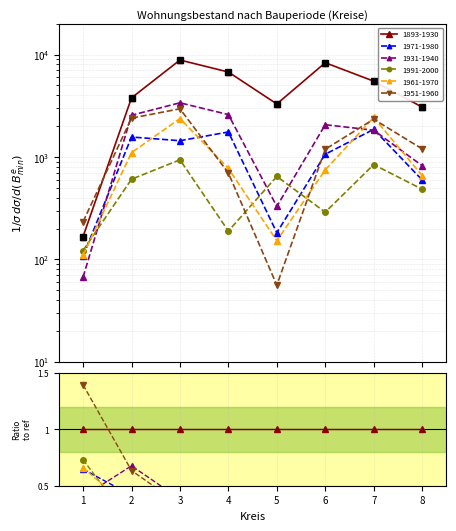

What is the difference between the maximum and second lowest values?

5771